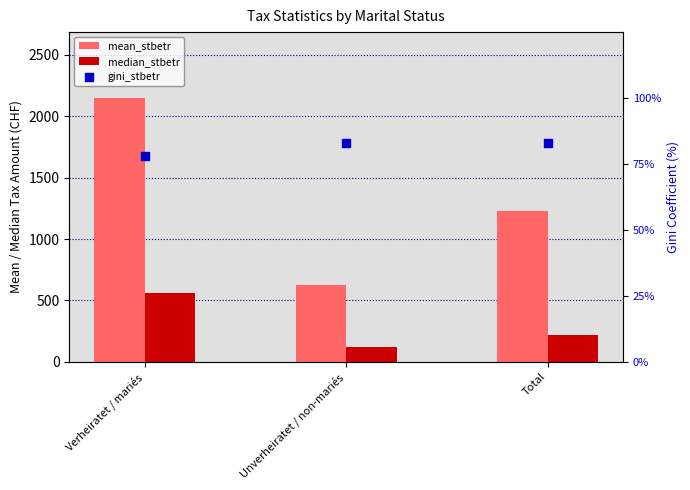

Which series has the largest Y range (max minus min)?

mean_stbetr